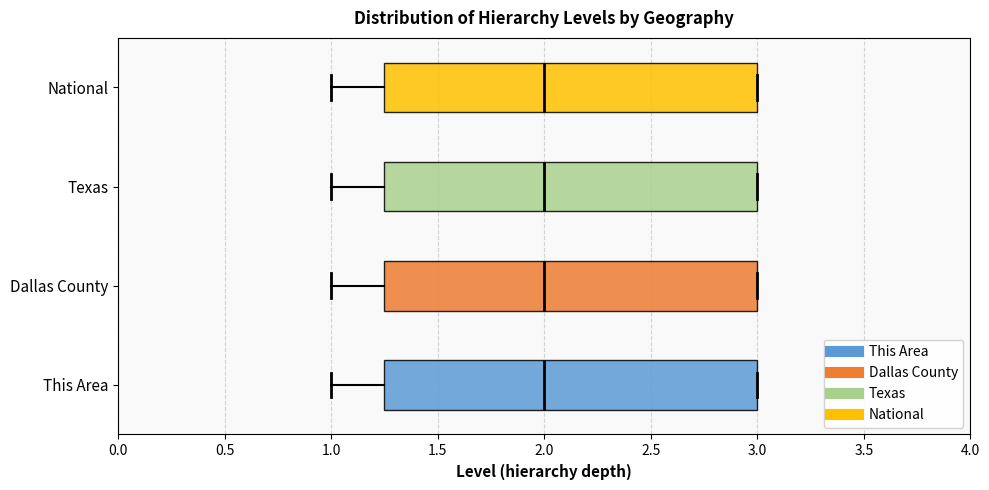

Where does the left whisker of the box for National end on the x-axis? The values are not printed on the chart, so give them approximately, as read against the axis.

1.00